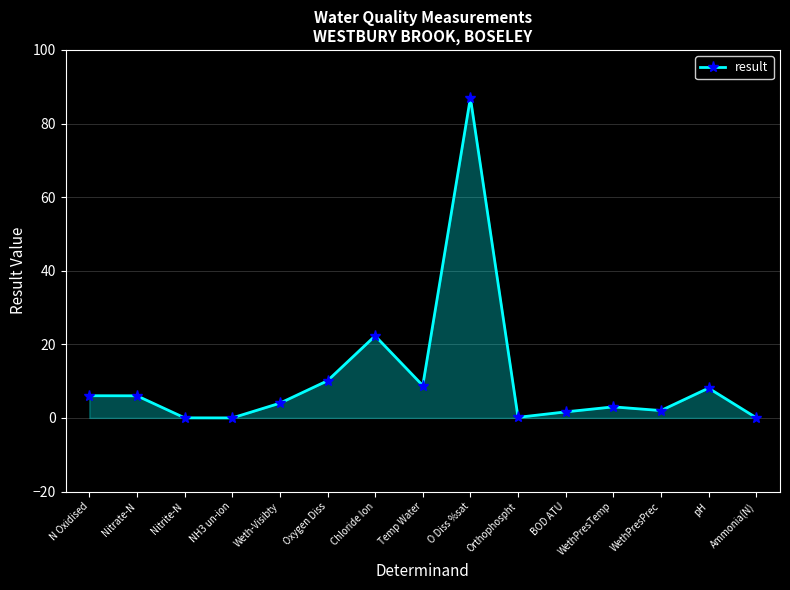

What position from the right is Ammonia(N)?

1